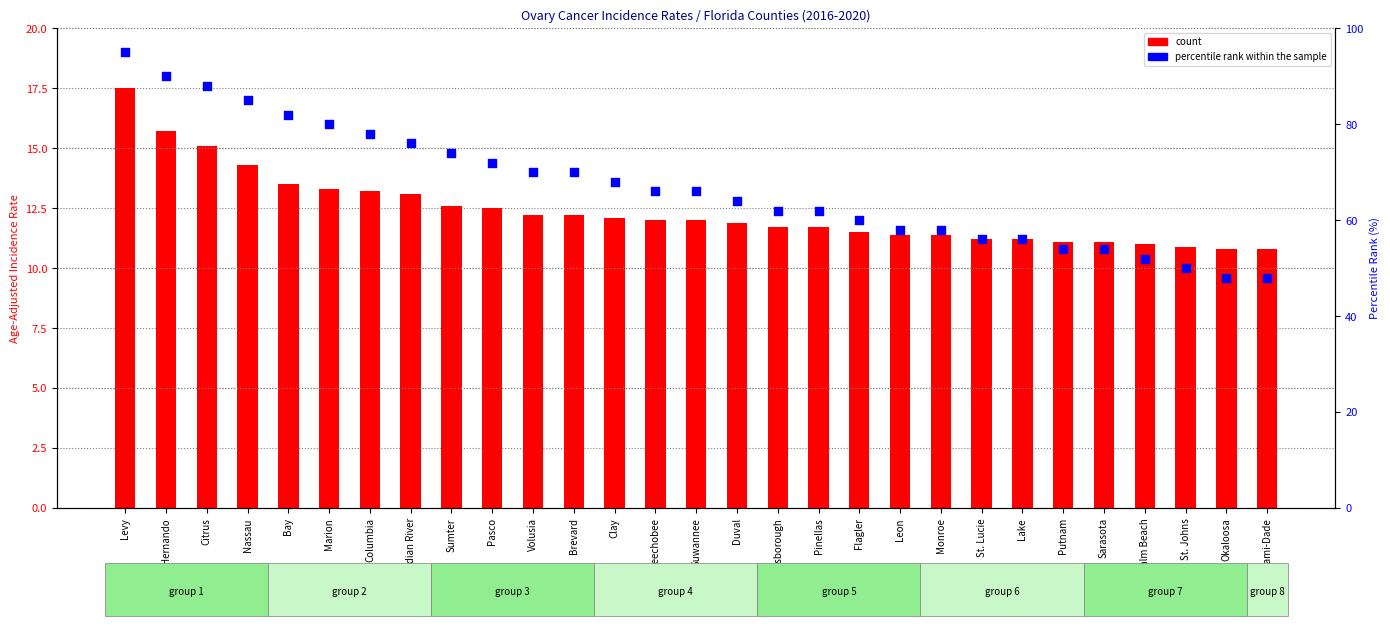

Which series has the largest total across all categories?

percentile rank within the sample